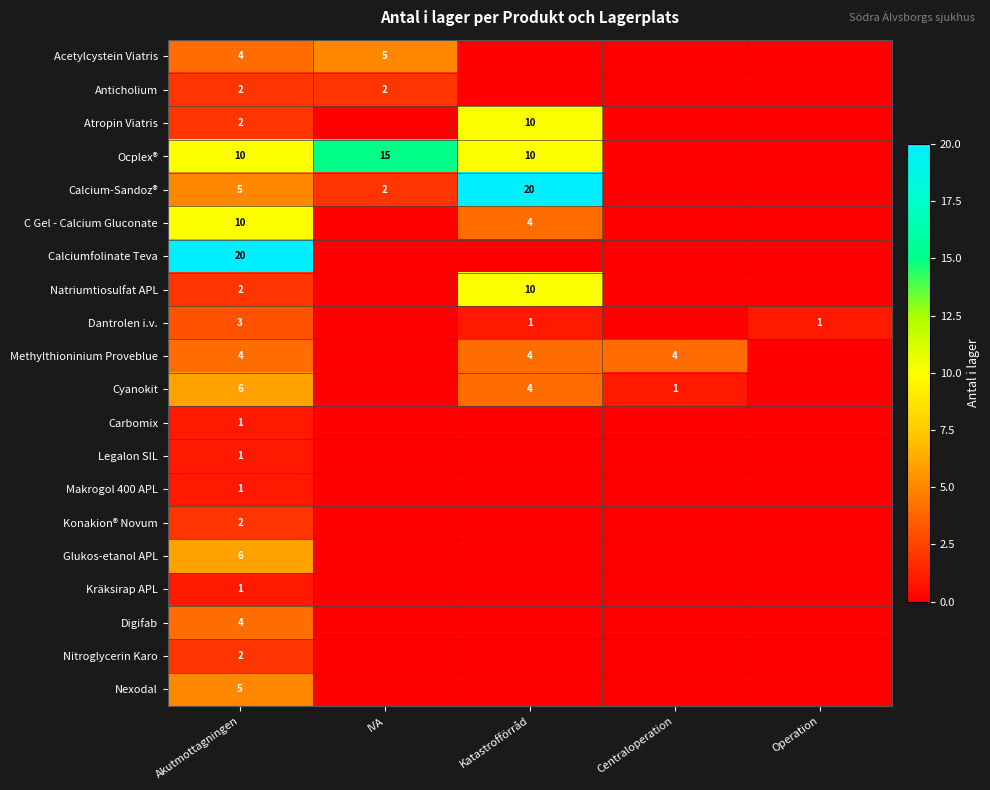

True or false: Ocplex® has a value of 23 at IVA.

False